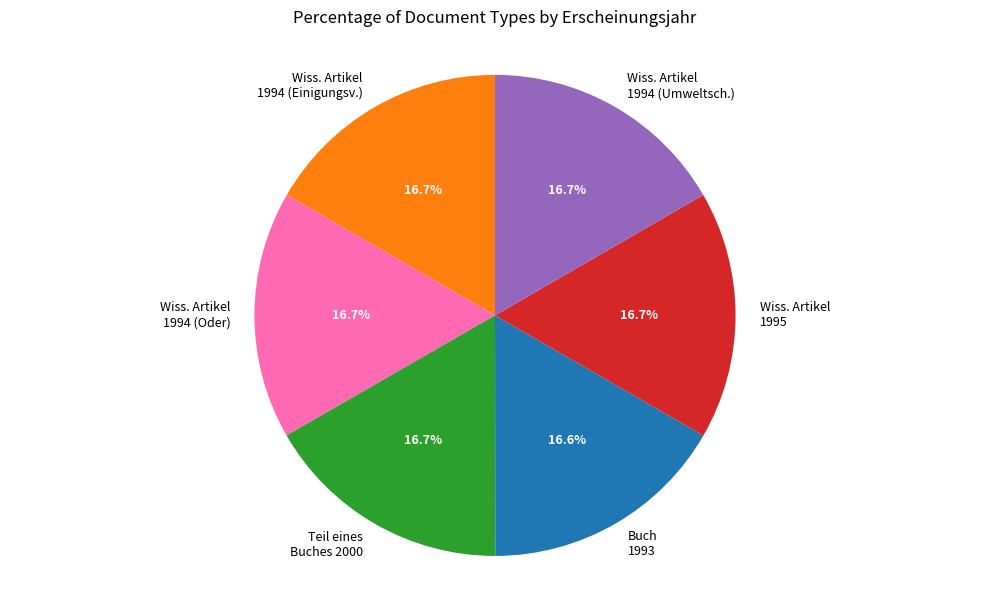

What is the ratio of the value at Wiss. Artikel 1995 to the value at Wiss. Artikel 1994 (Oder)?

1.0